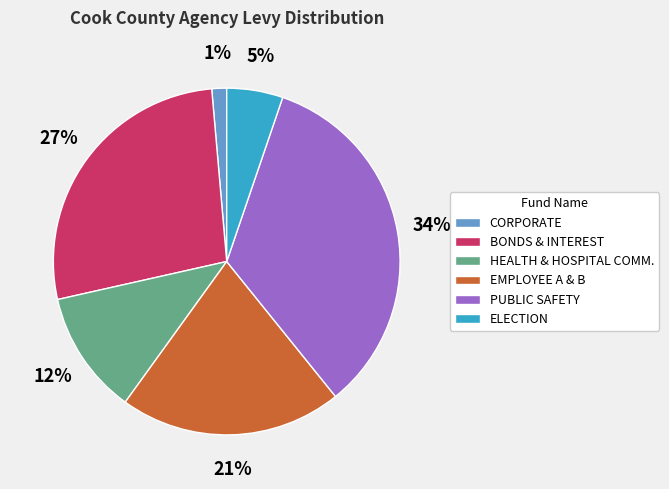

Rank the categories by value from highest to lowest.

PUBLIC SAFETY, BONDS & INTEREST, EMPLOYEE A & B, HEALTH & HOSPITAL COMM., ELECTION, CORPORATE